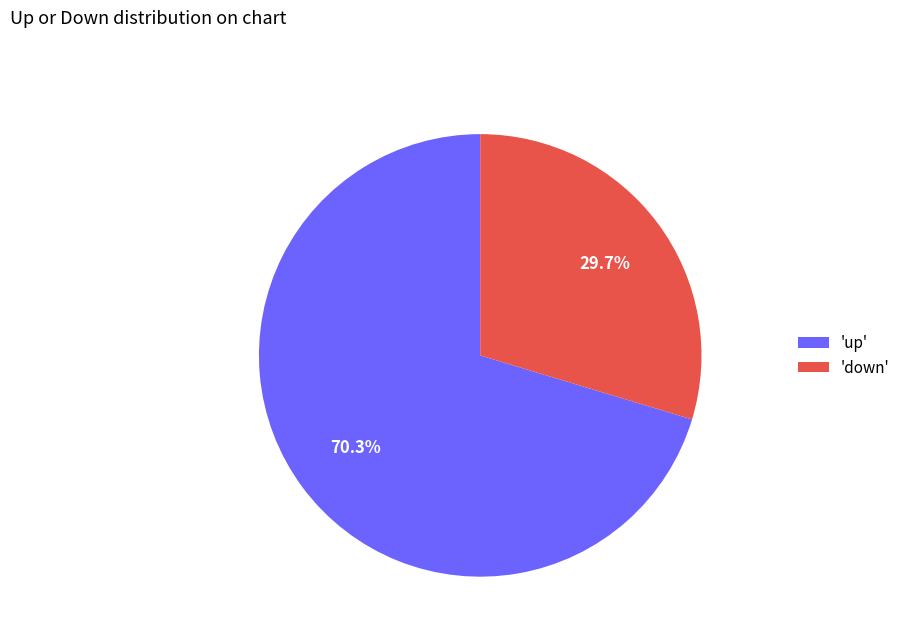

Combined, do 'down' and 'up' account for over 50%?

Yes